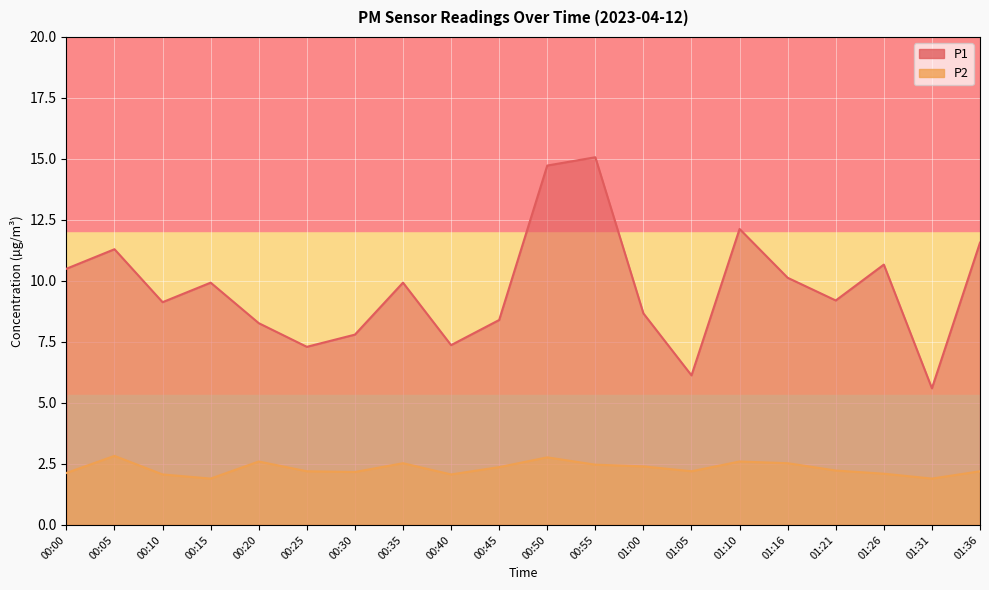

At which category is the sum across all series the highest?

00:55